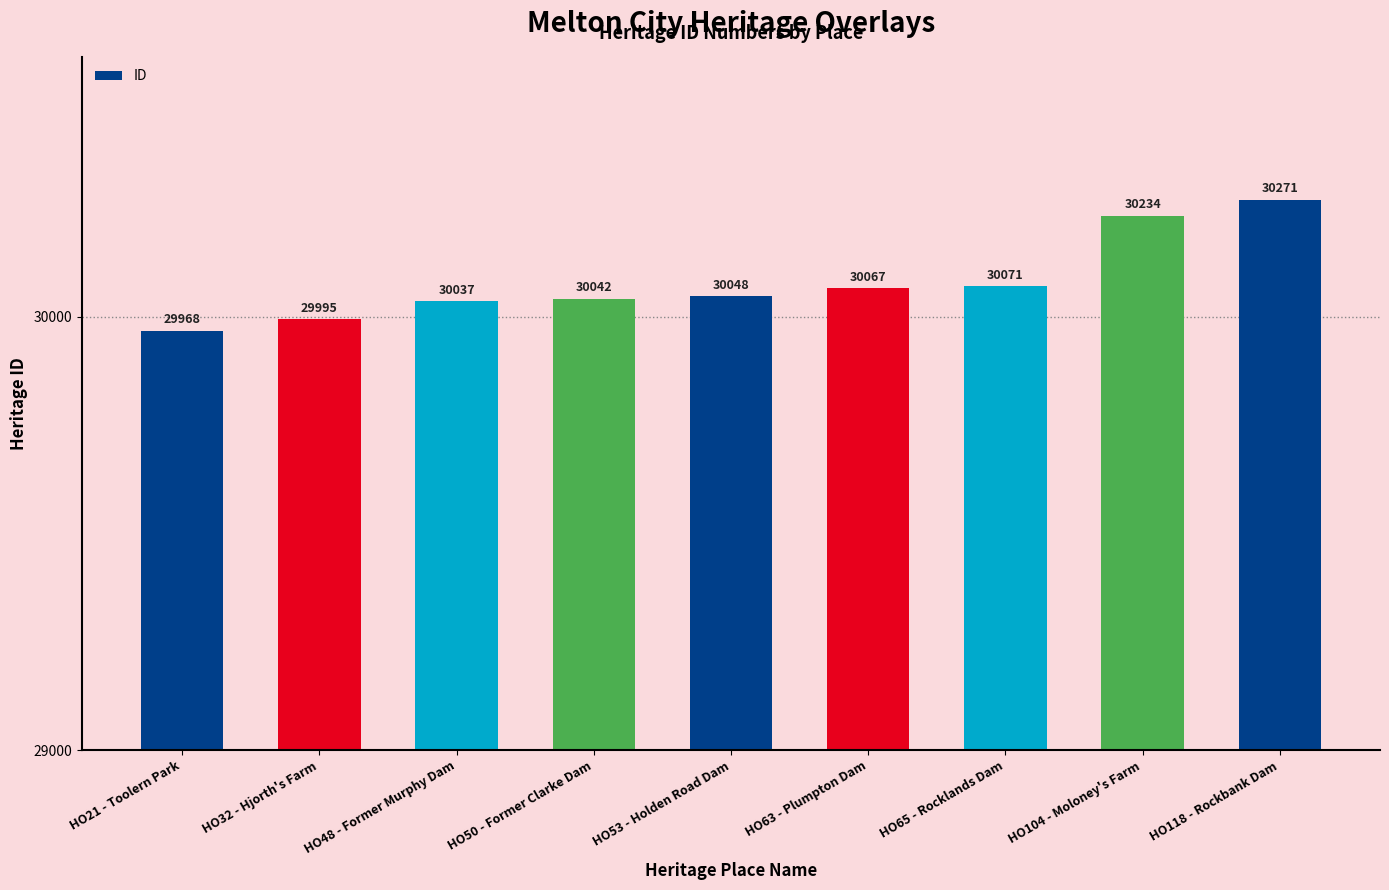

What is the change in value from HO53 - Holden Road Dam to HO65 - Rocklands Dam?

+23